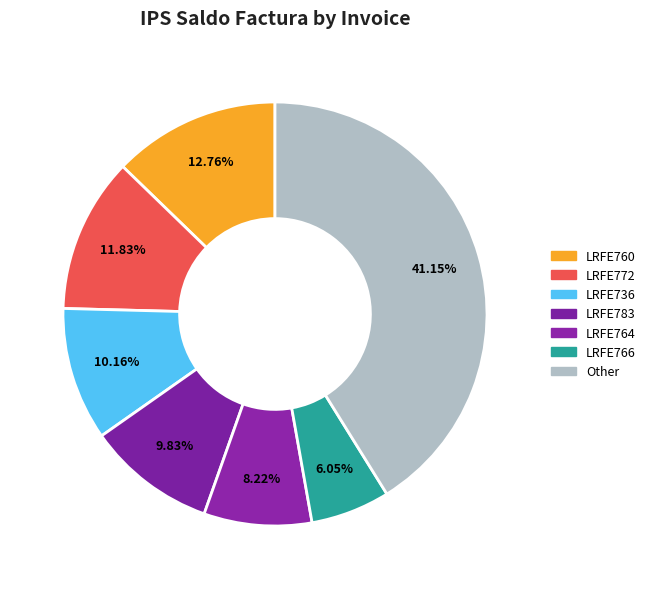

Does any single category account for the majority?

No